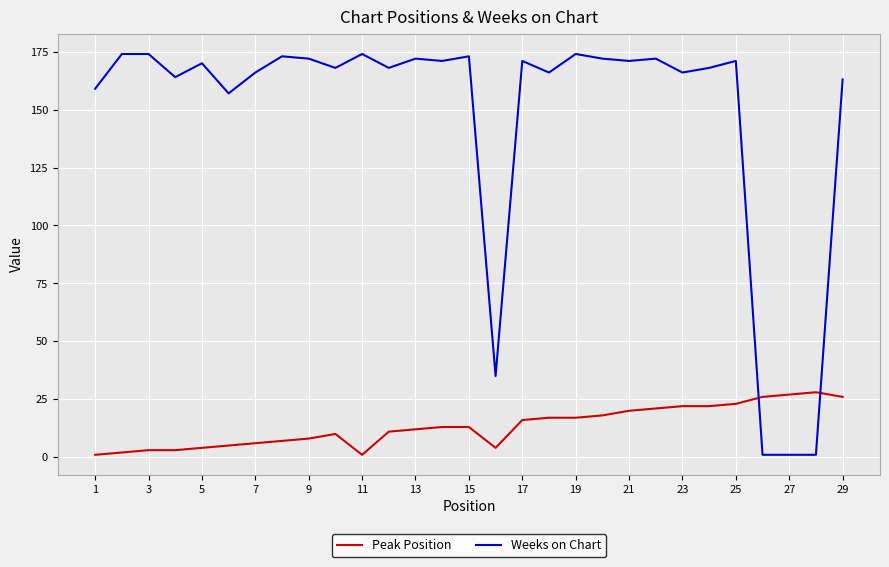

What are all the series names shown in the legend?

Peak Position, Weeks on Chart